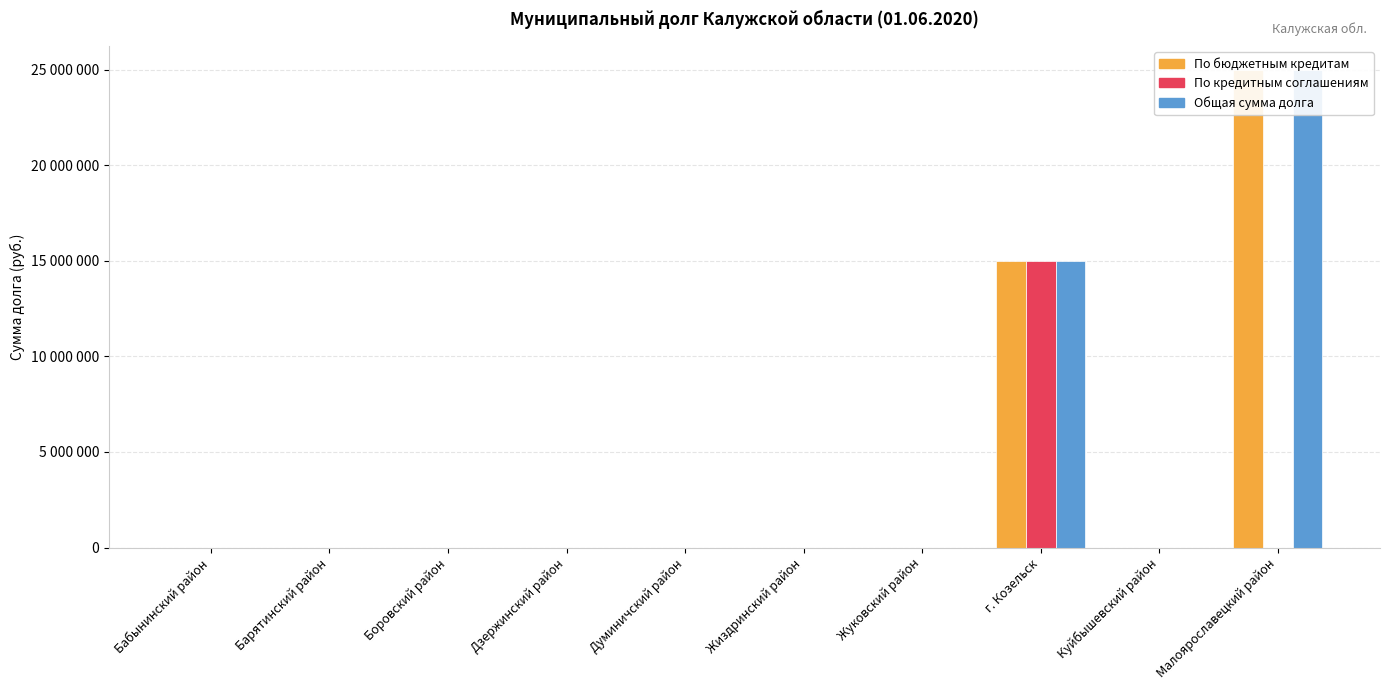

List the series in order of their peak value, lowest first.

По кредитным соглашениям, По бюджетным кредитам, Общая сумма долга